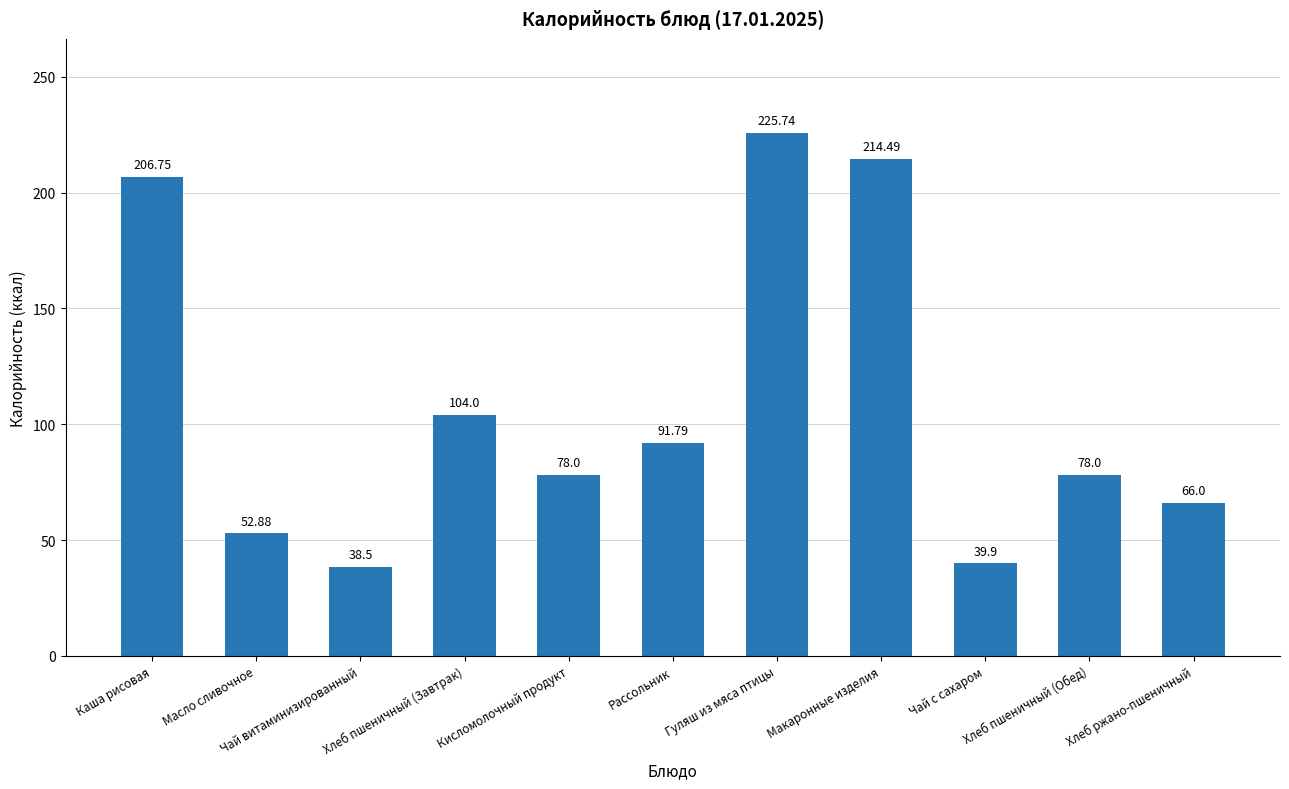

How many bars are there in total?

11